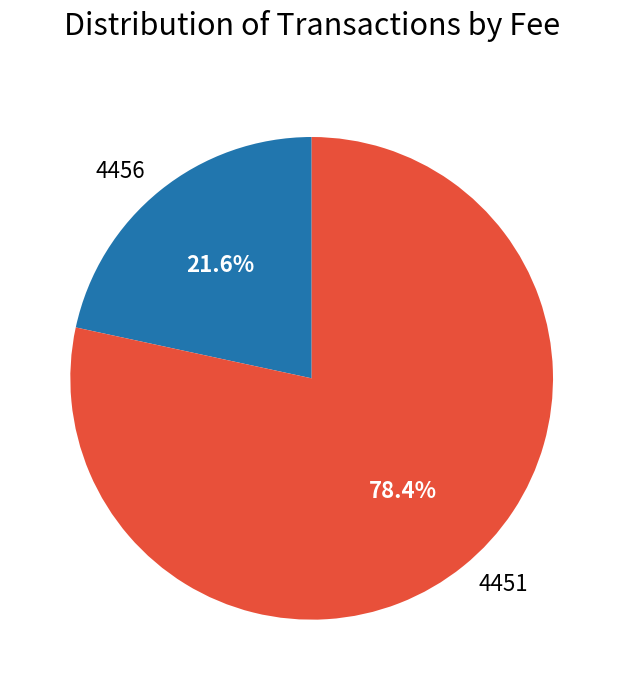

Approximately how many times larger is the value at 4451 compared to 4456?

3.6